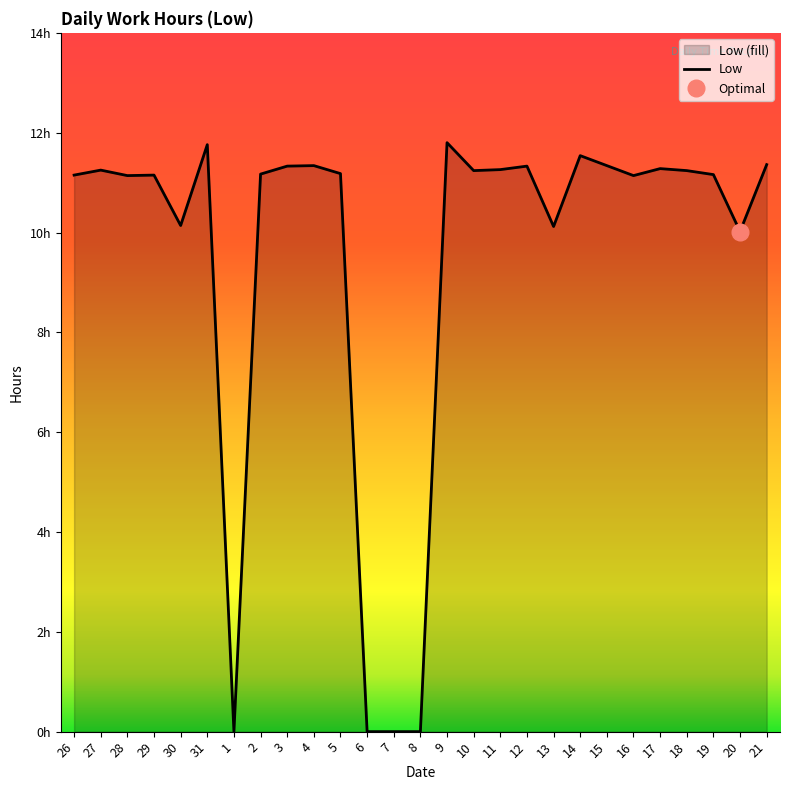

What is the difference between the second highest and minimum values?

11.8